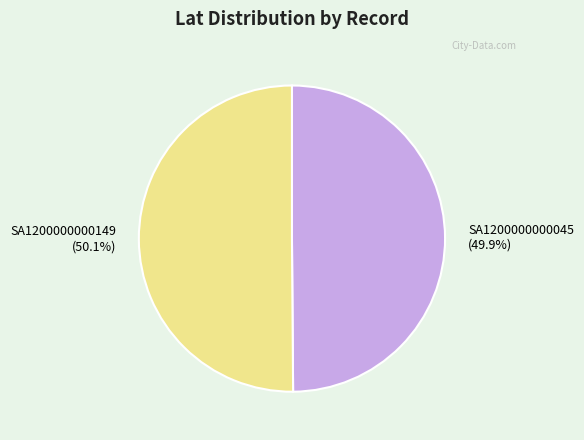

How many segments does this pie chart have?

2